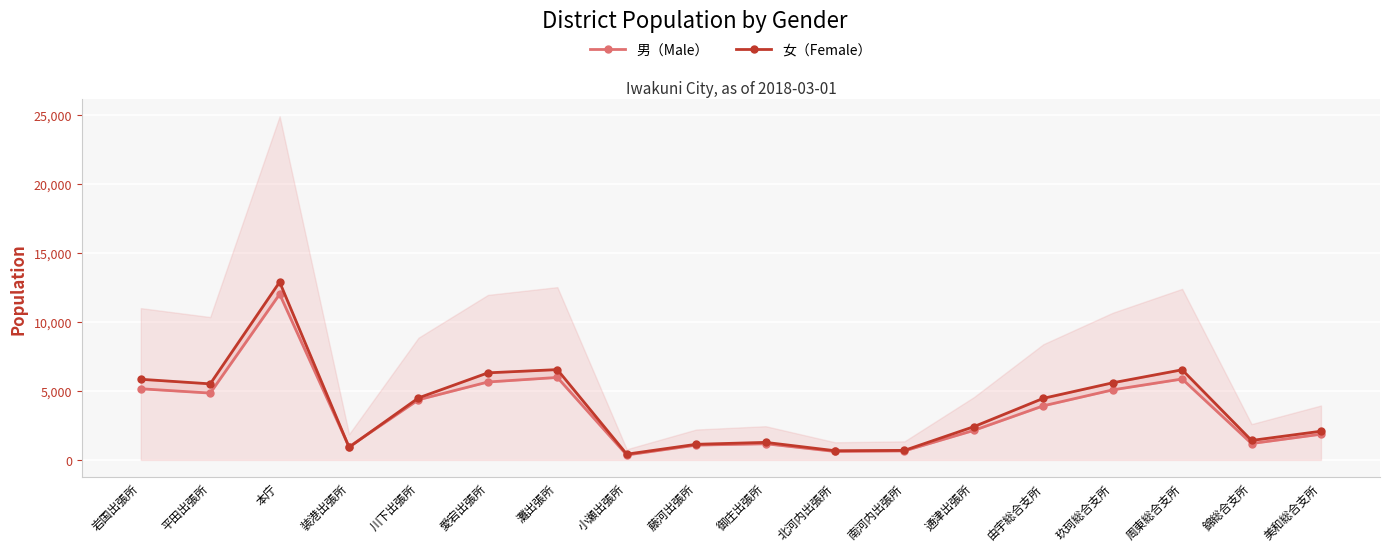

At how many categories does at least one series exceed 1778?

11